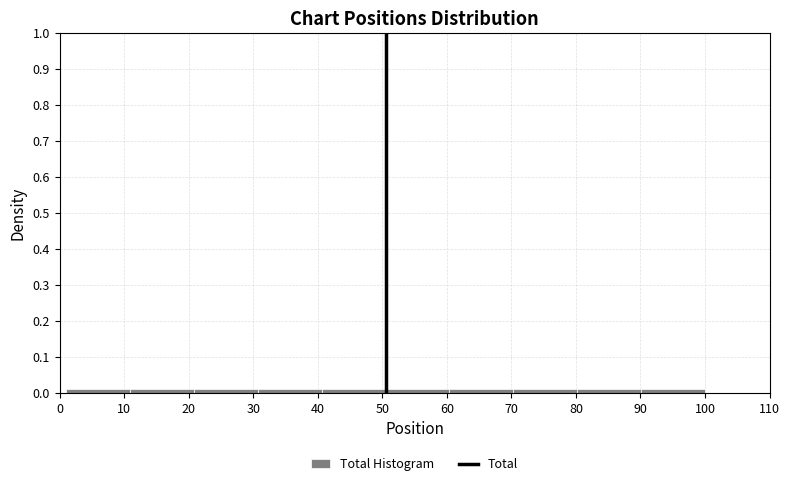

Reading left to right, list every bar in this chart as the range it spans on the x-axis followed by its height. Neither the bar edges nor the heights are printed on the chart, so give them approximately, as read against the axes.

1.0 to 10.9: 0.01
10.9 to 20.8: 0.01
20.8 to 30.7: 0.01
30.7 to 40.6: 0.01
40.6 to 50.5: 0.01
50.5 to 60.4: 0.01
60.4 to 70.3: 0.01
70.3 to 80.2: 0.01
80.2 to 90.1: 0.01
90.1 to 100.0: 0.01